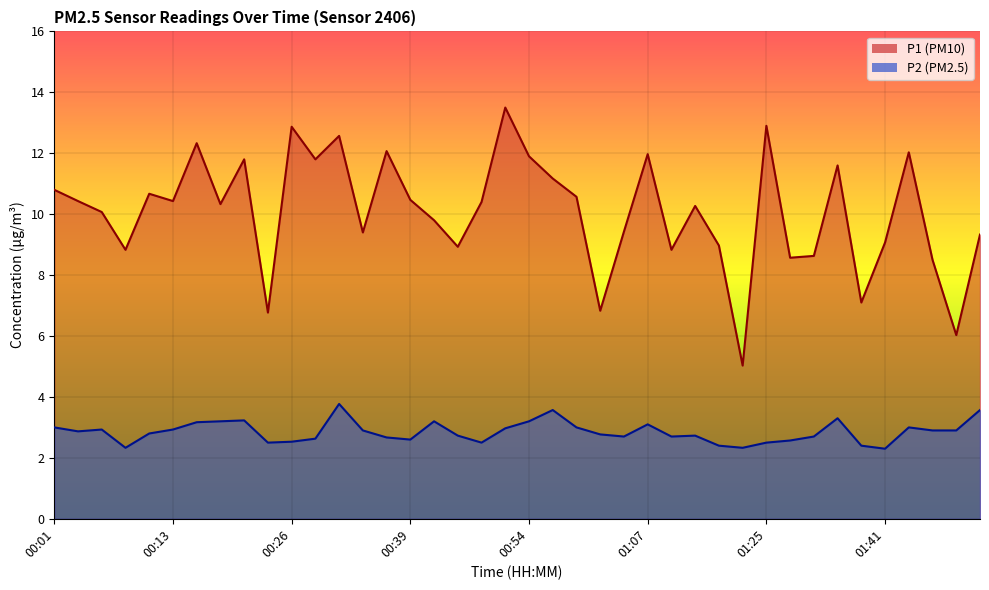

Which category has the lowest value in the P1 series?

01:17